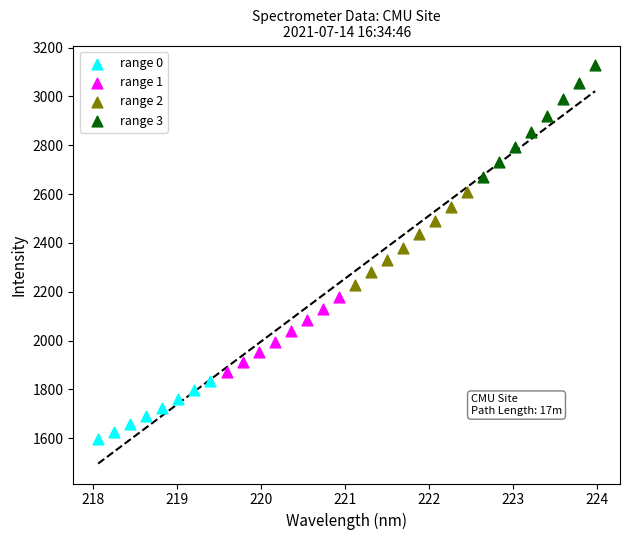

Which series reaches the minimum Y coordinate?

range 0